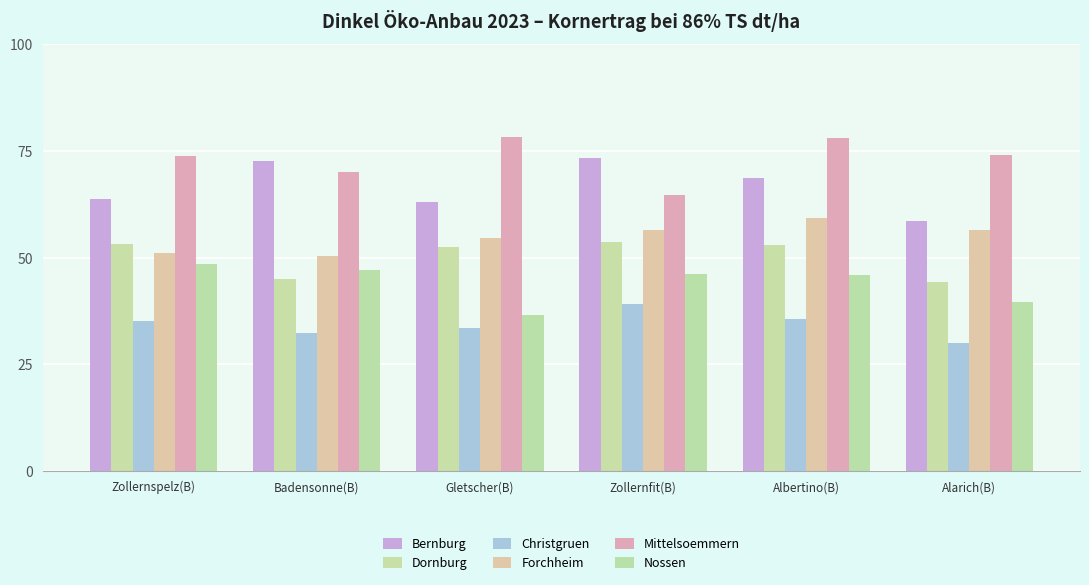

Is it true that Forchheim equals 81.0 at Gletscher(B)?

False